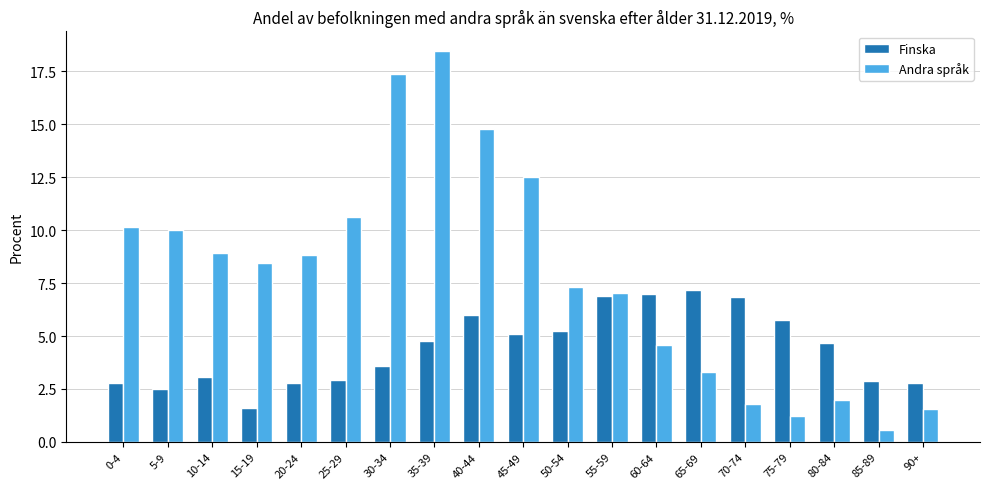

How many bars are there in each group?

2